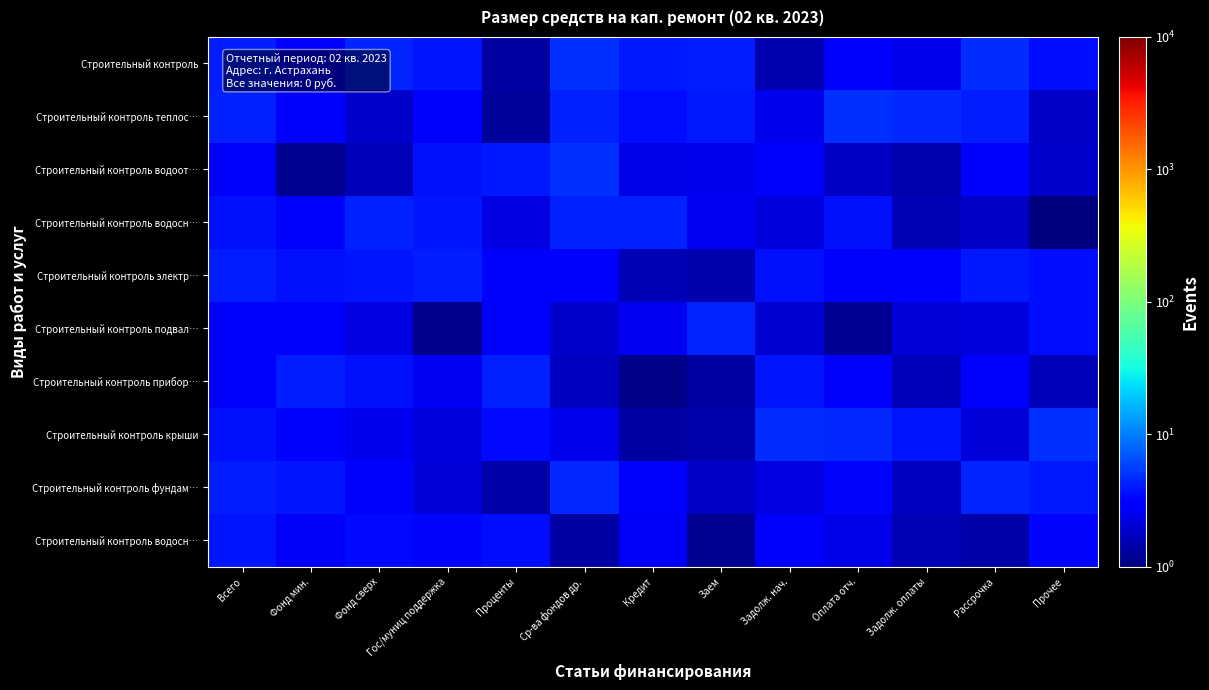

What is the total value across all series at Всего?

37.3